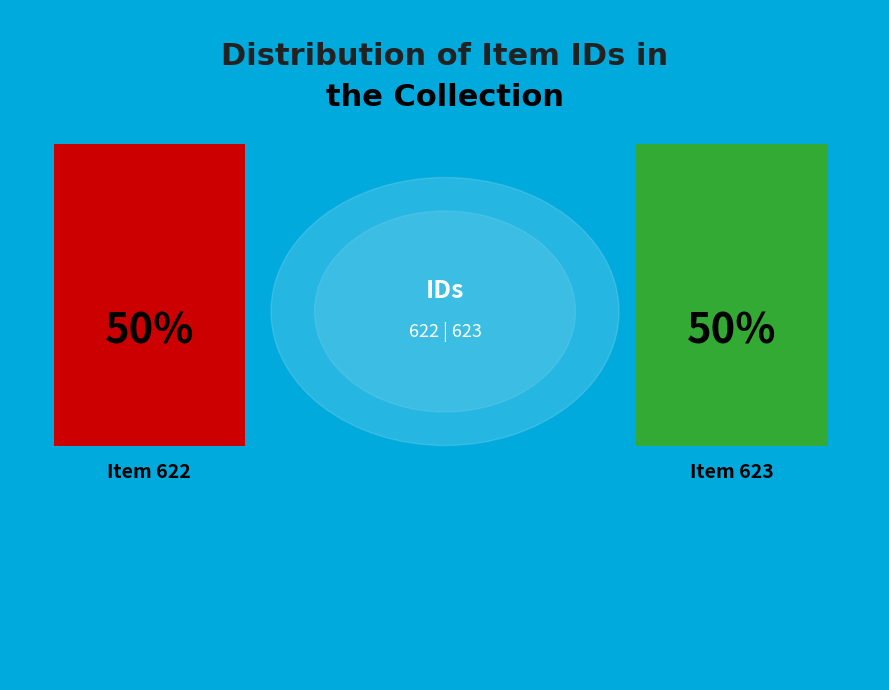

Combined, what portion of the pie is Item 623 and Item 622?

100.0%